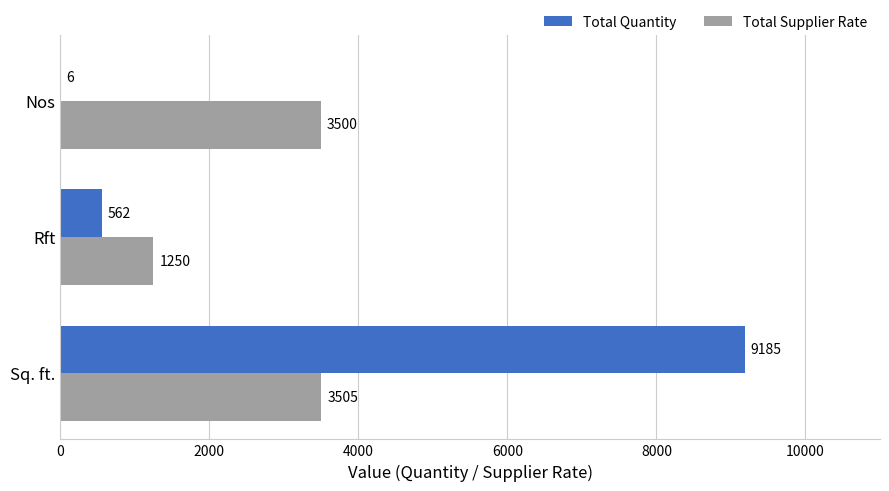

Where is Total Quantity nearest to the value 4595?

Rft